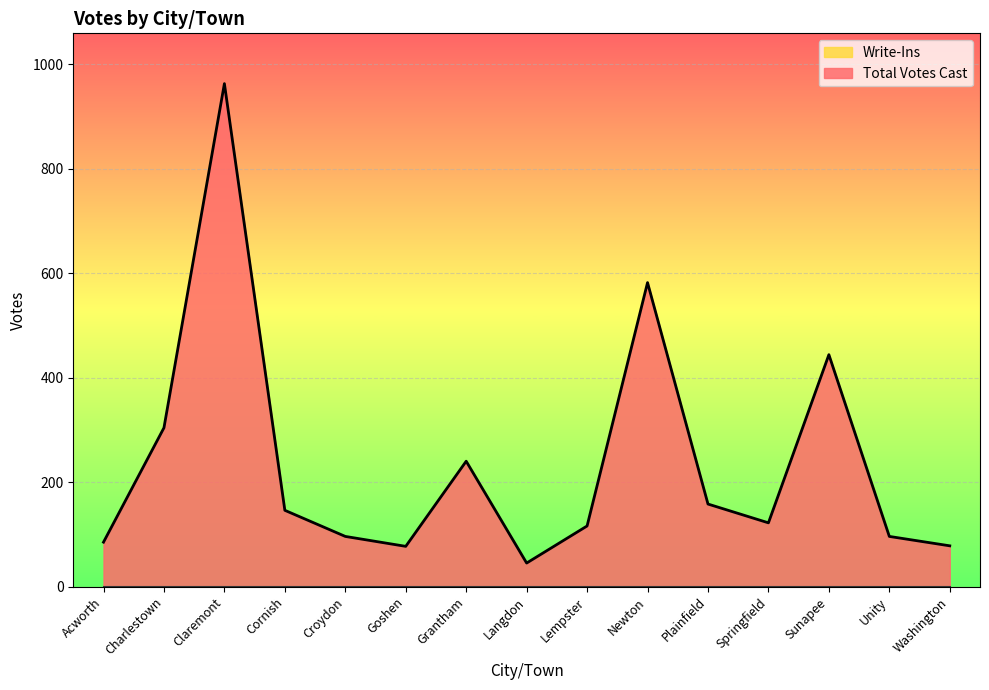

Reading right to left, extract all data points from this chart.

78	96	444	122	158	582	116	45	240	77	96	146	963	304	85